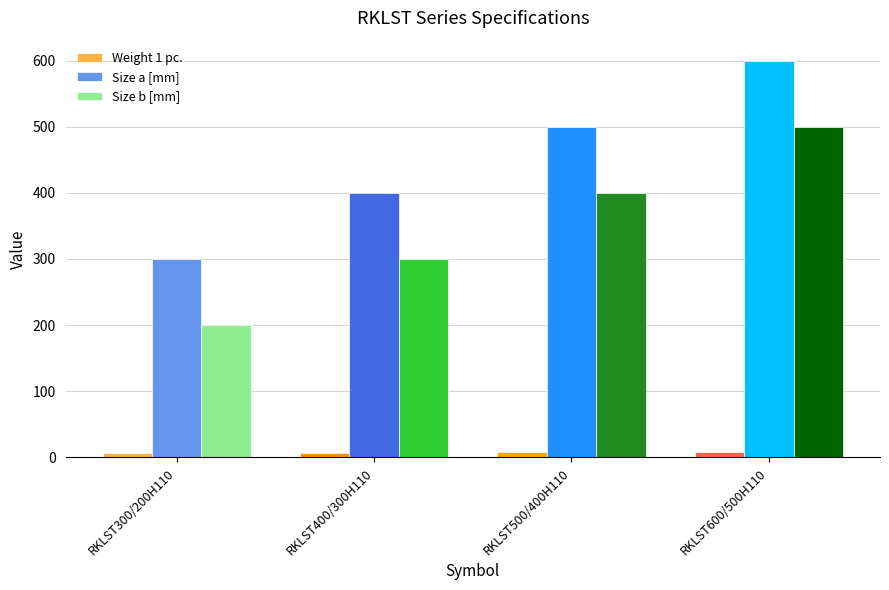

Which category has the lowest value in the Size a [mm] series?

RKLST300/200H110